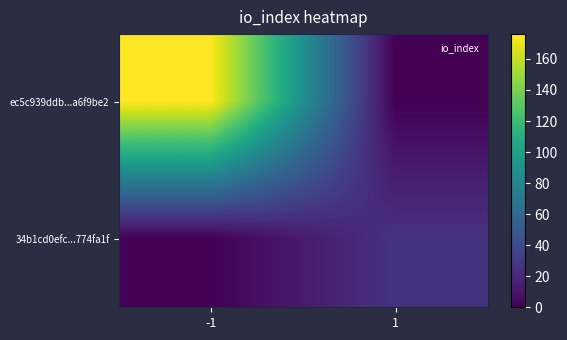

Which series has the largest range (max minus min)?

ec5c939ddb...a6f9be2